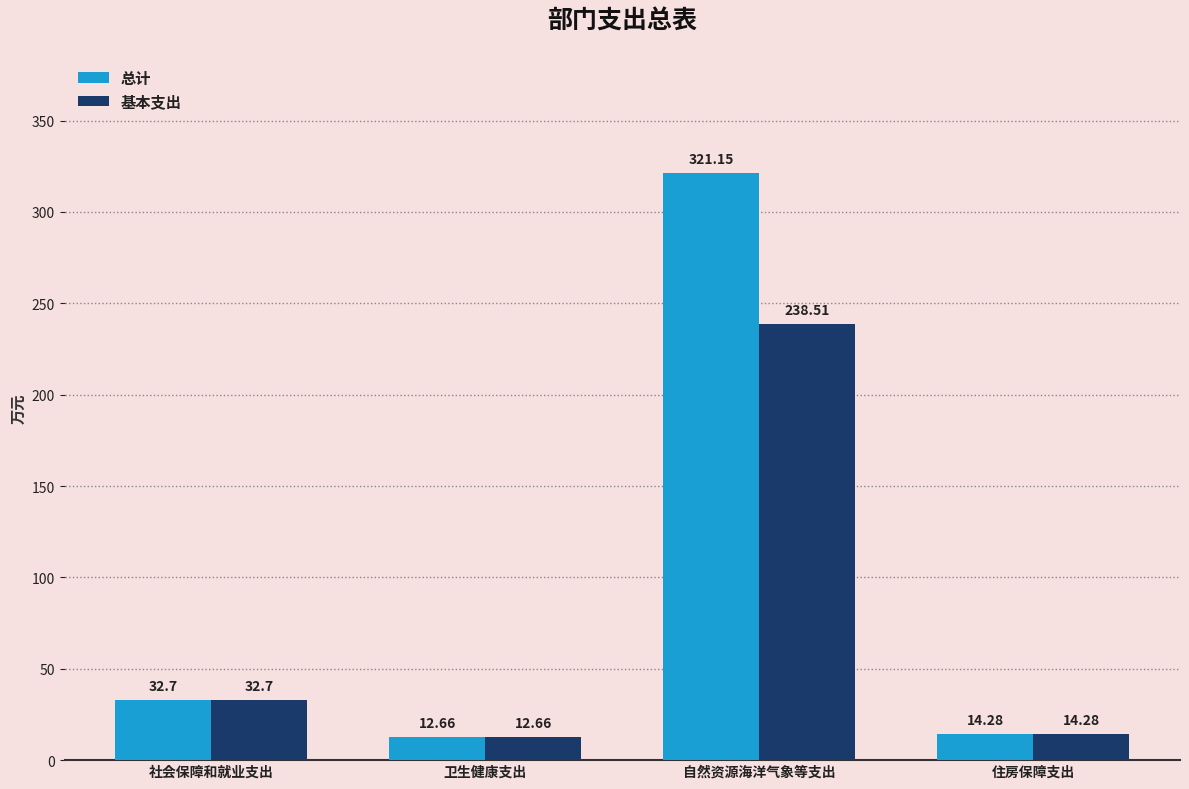

How many bars are there in total?

8